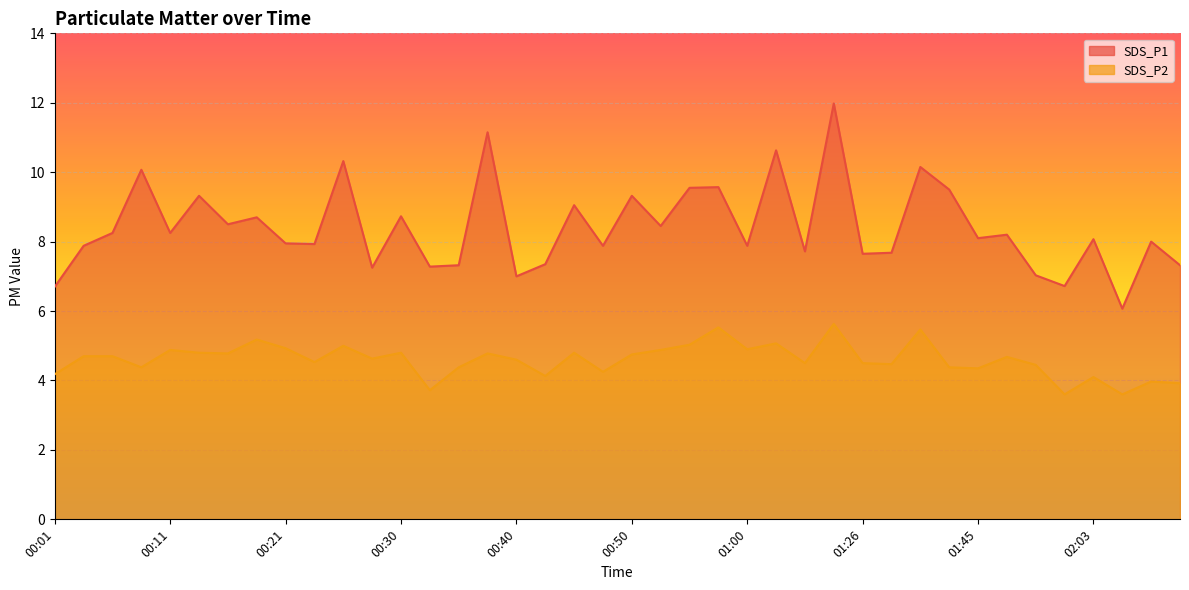

What is the difference between the highest and lowest values at 00:13?

4.5